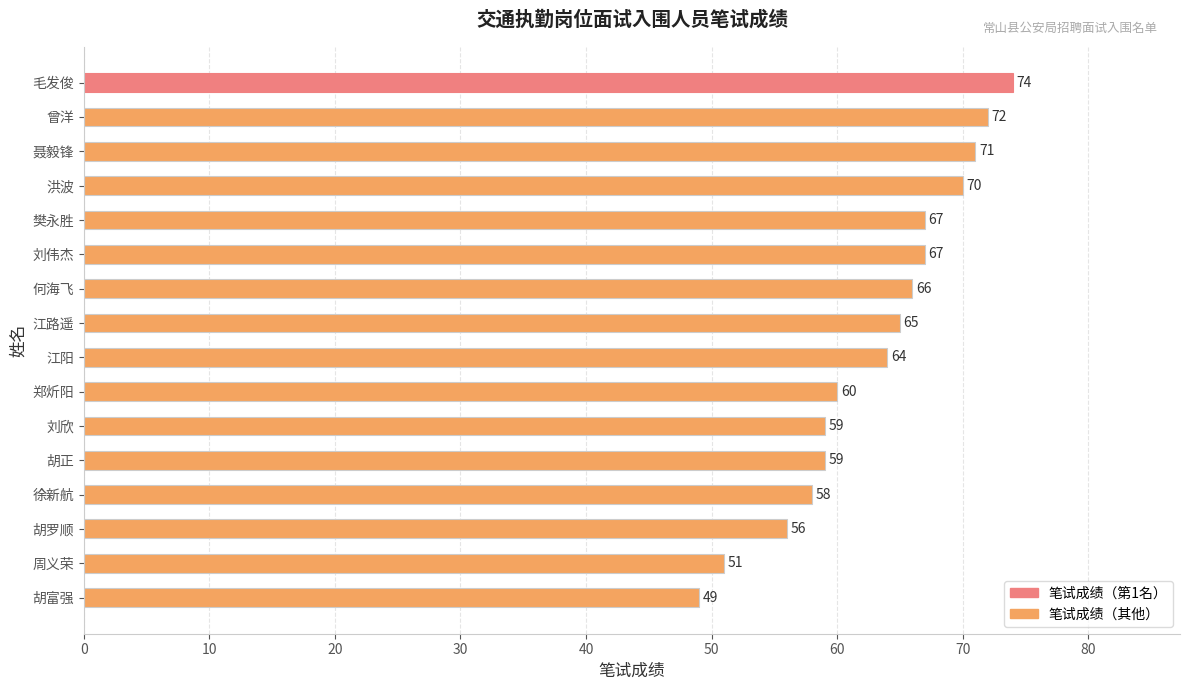

At which label is the value closest to 61?

郑炘阳